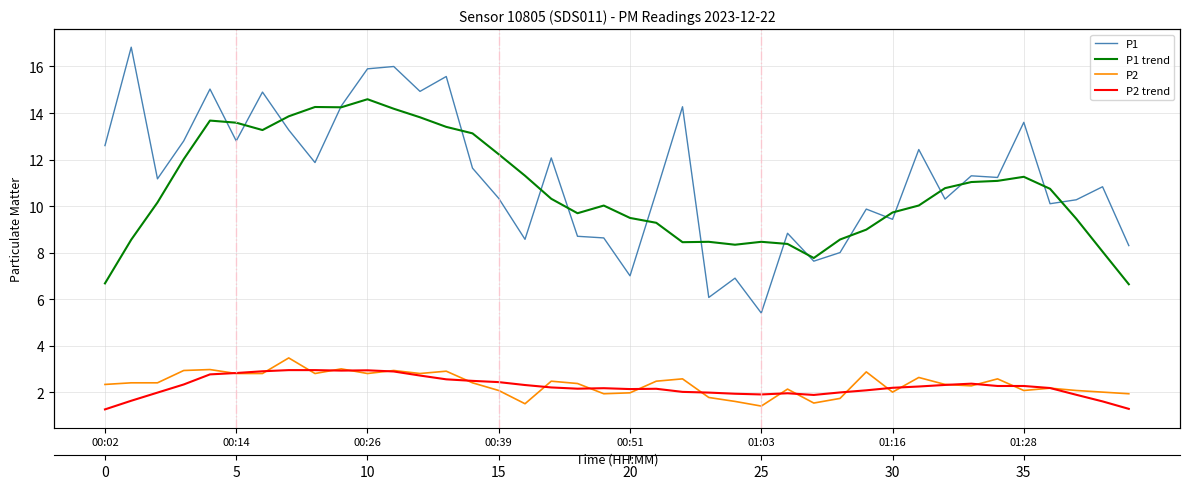

What is the sum of the P2 trend values at 00:02 and 36?

3.4